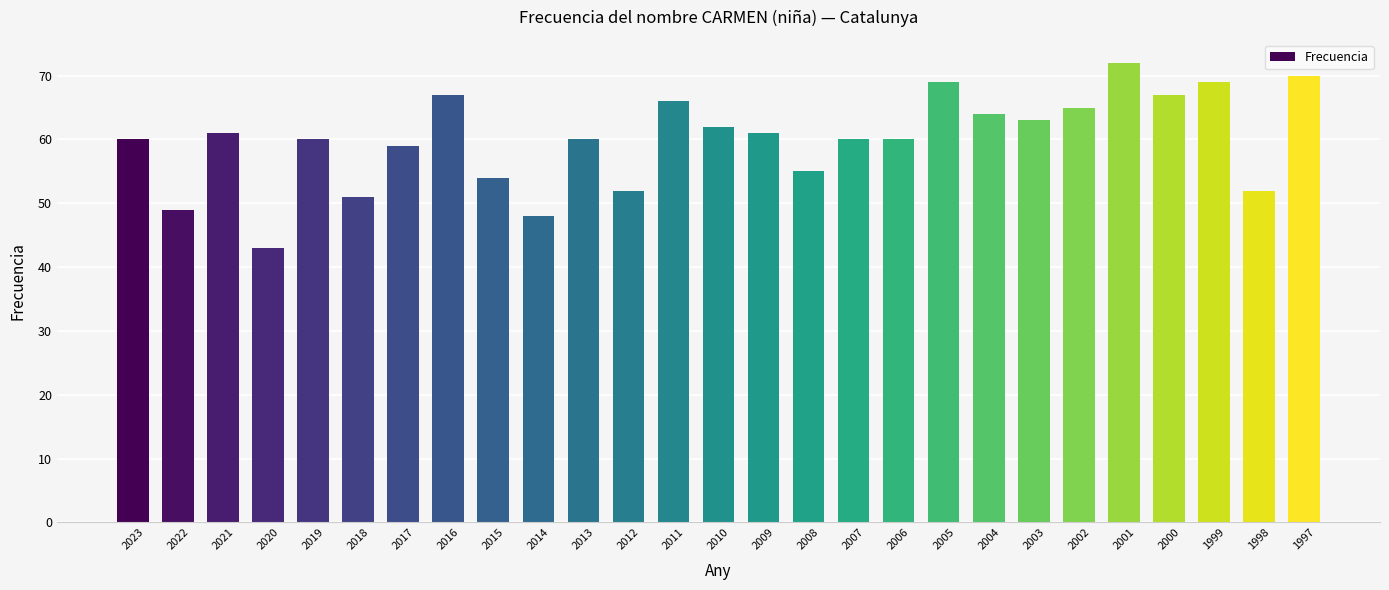

Is it true that the value at 2019 is 60?

True